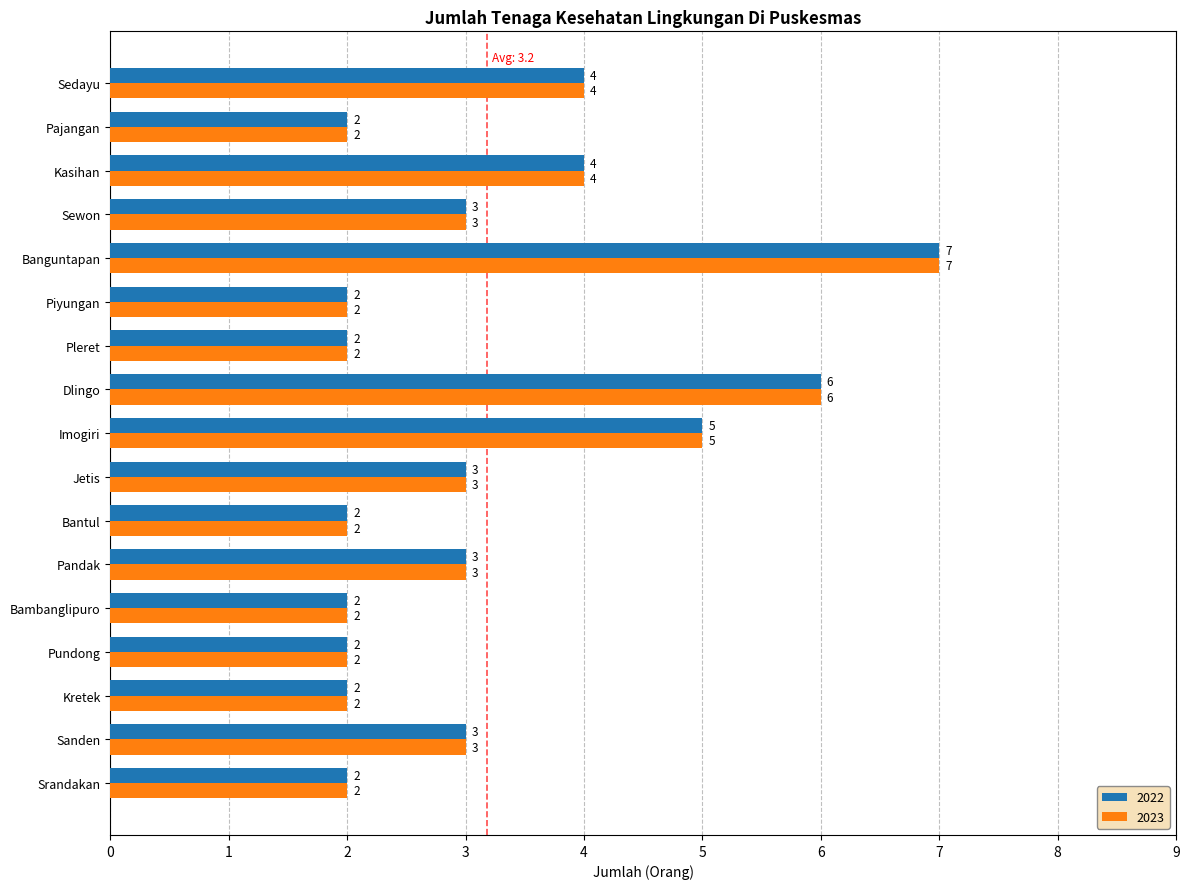

The 2022 series shows 2 at Bantul. True or false?

True